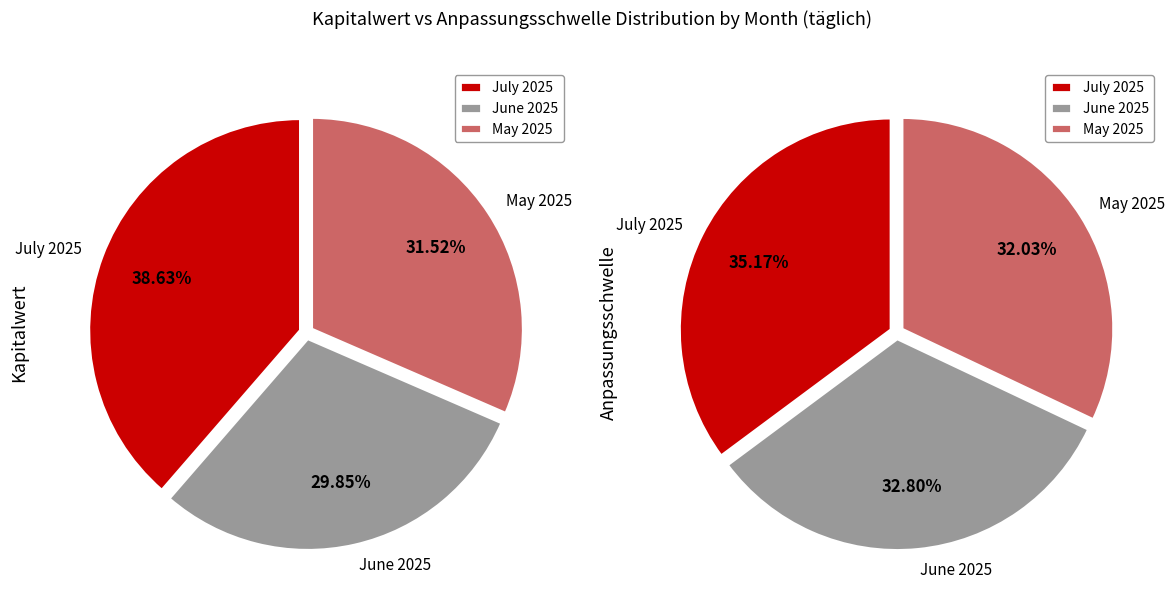

Is it true that 10 is 9% of the pie?

False